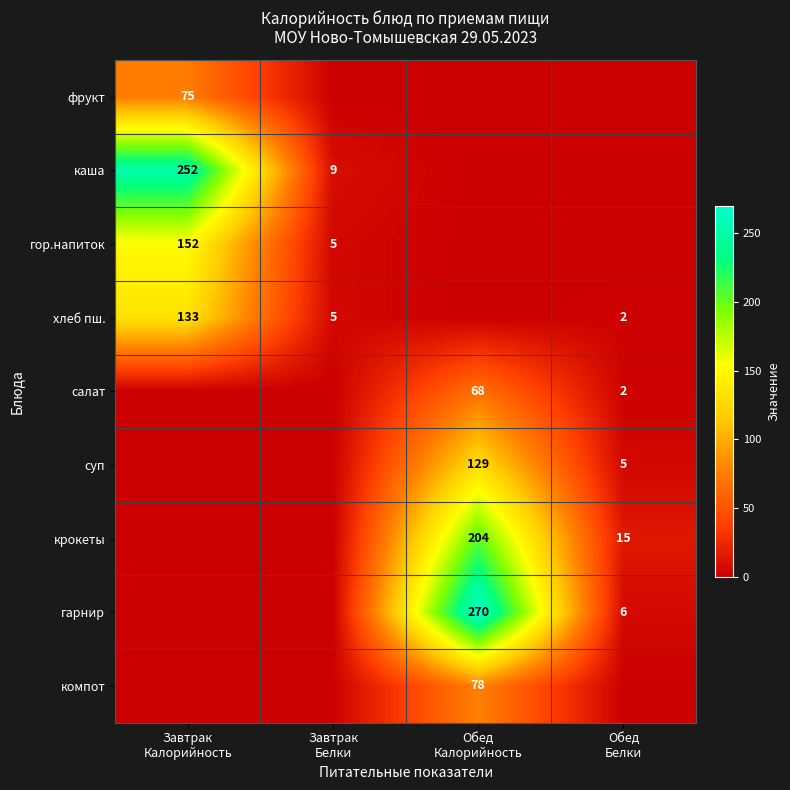

Count the number of data series in this chart.

9